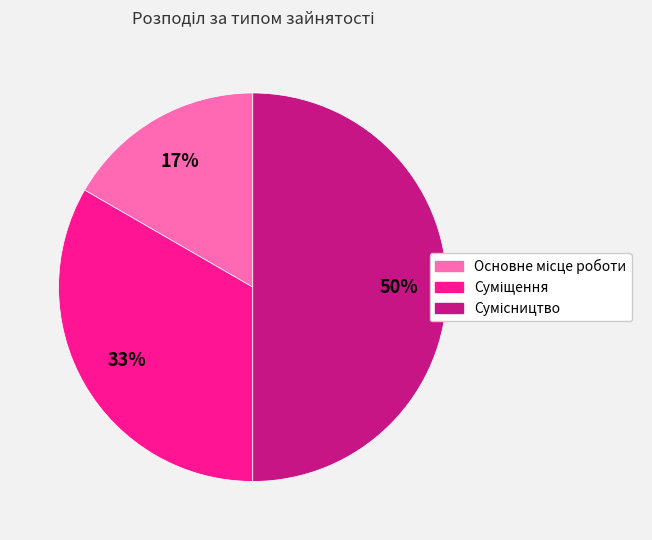

To the nearest percent, what is the average slice percentage?

33%